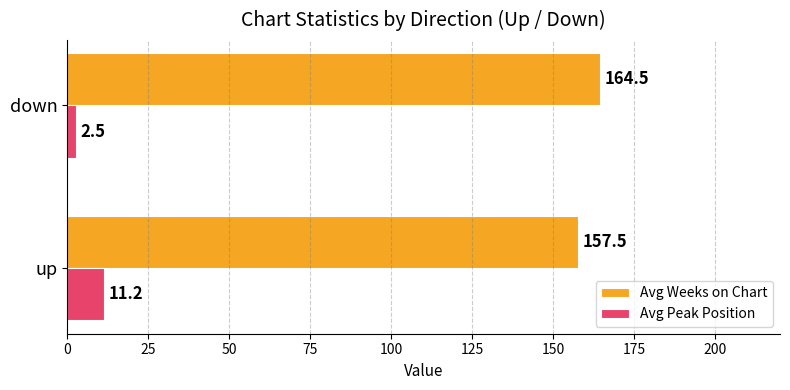

How many values in the Avg Weeks on Chart series exceed 164?

1